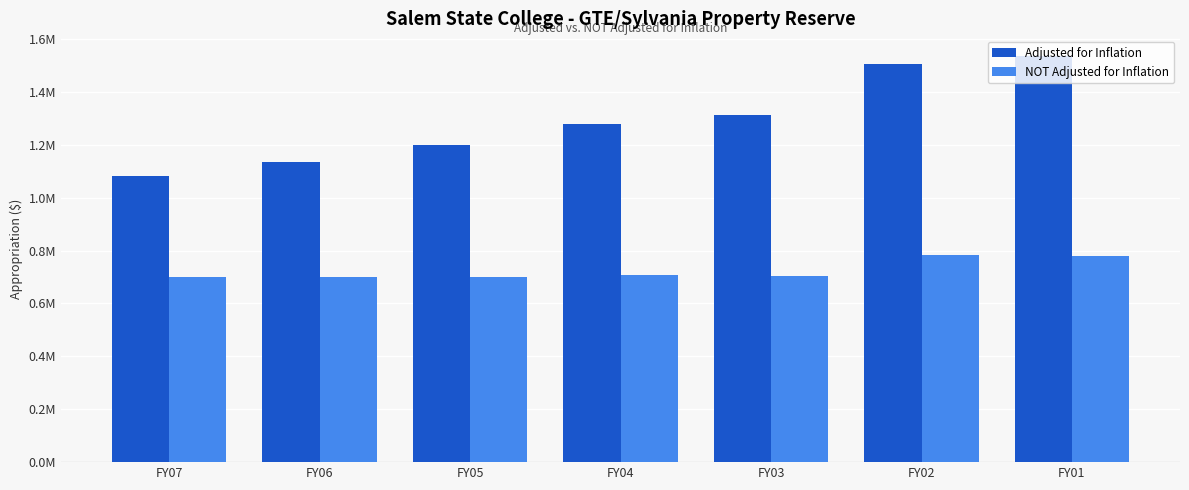

Reading left to right, extract all data points from this chart.

Adjusted for Inflation: FY07=1080856	FY06=1135795	FY05=1198325	FY04=1279392	FY03=1312768	FY02=1504462	FY01=1534368
NOT Adjusted for Inflation: FY07=701000	FY06=701383	FY05=701383	FY04=708468	FY03=703959	FY02=782177	FY01=780929